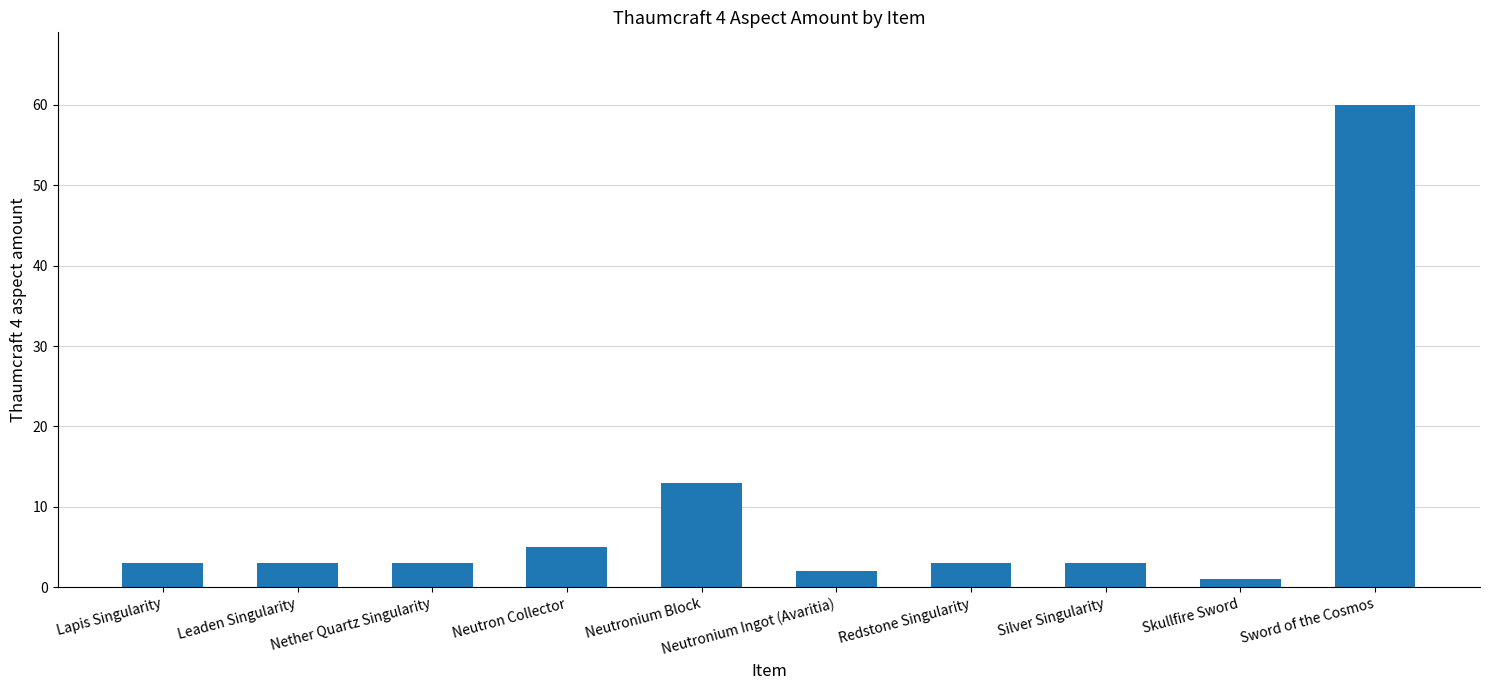

What is the ratio of the value at Lapis Singularity to the value at Silver Singularity?

1.0